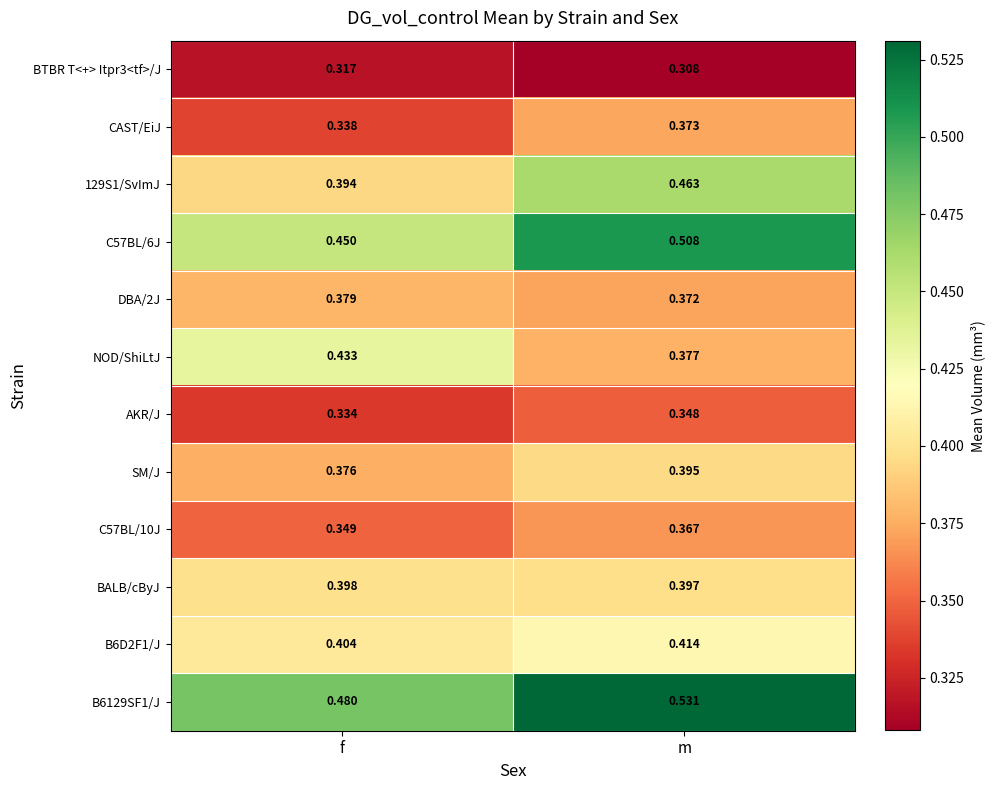

Which series has the largest total across all categories?

B6129SF1/J